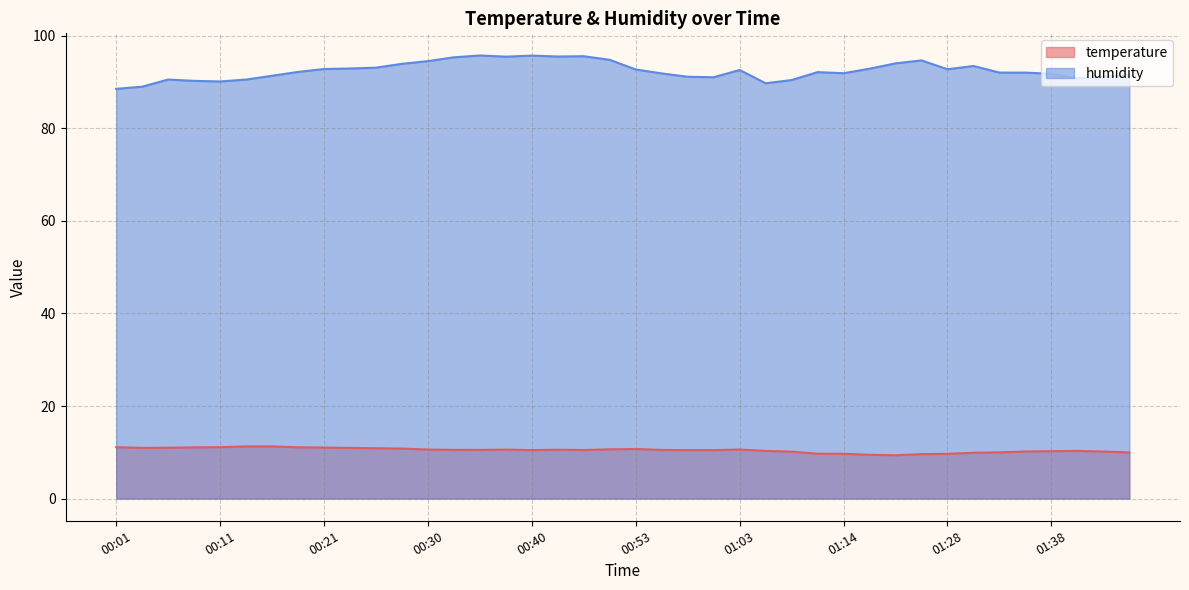

Reading left to right, transcribe all the data shown in this chart.

temperature: 00:01=11.1	00:03=11.0	00:06=11.0	00:08=11.1	00:11=11.1	00:13=11.3	00:16=11.3	00:18=11.1	00:21=11.0	00:23=10.9	00:26=10.9	00:28=10.8	00:30=10.6	00:33=10.5	00:35=10.5	00:38=10.6	00:40=10.5	00:46=10.6	00:48=10.5	00:50=10.7	00:53=10.7	00:55=10.5	00:58=10.5	01:00=10.5	01:03=10.6	01:06=10.3	01:09=10.2	01:12=9.7	01:14=9.7	01:20=9.5	01:23=9.4	01:25=9.6	01:28=9.7	01:30=9.9	01:33=10.0	01:35=10.2	01:38=10.2	01:40=10.3	01:43=10.2	01:45=10.0
humidity: 00:01=88.5	00:03=89.0	00:06=90.5	00:08=90.2	00:11=90.1	00:13=90.5	00:16=91.3	00:18=92.2	00:21=92.8	00:23=92.9	00:26=93.1	00:28=93.9	00:30=94.5	00:33=95.3	00:35=95.7	00:38=95.5	00:40=95.7	00:46=95.5	00:48=95.5	00:50=94.8	00:53=92.7	00:55=91.8	00:58=91.1	01:00=91.0	01:03=92.6	01:06=89.7	01:09=90.4	01:12=92.1	01:14=91.9	01:20=92.9	01:23=94.0	01:25=94.7	01:28=92.7	01:30=93.4	01:33=92.0	01:35=92.0	01:38=91.8	01:40=90.8	01:43=91.1	01:45=91.5